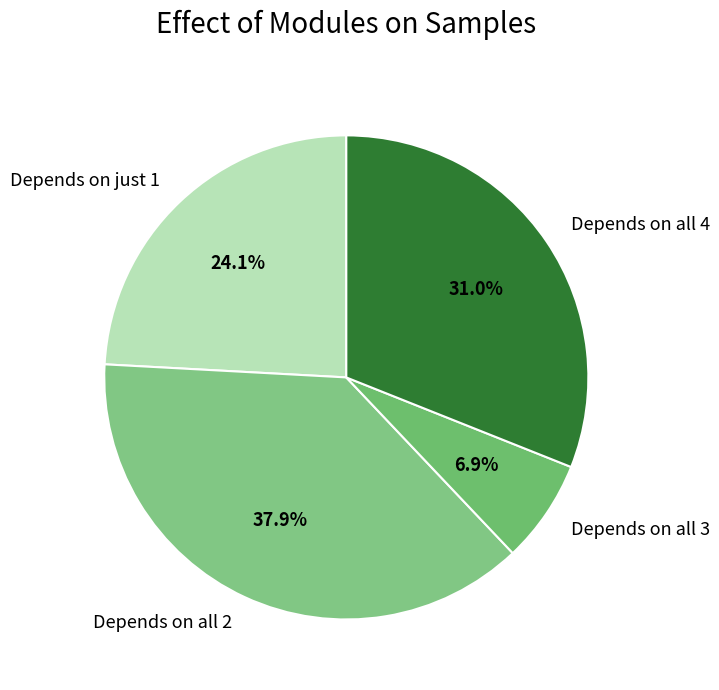

Does Depends on all 3 account for over 50% of the chart?

No